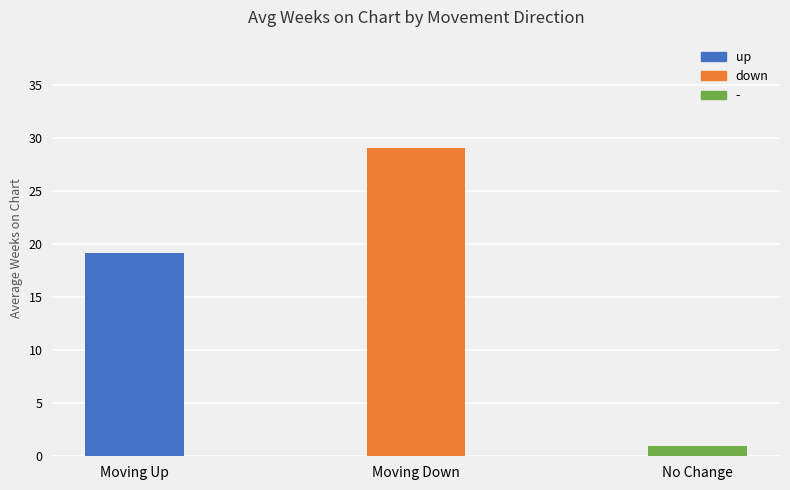

Rank the categories by value from highest to lowest.

Moving Down, Moving Up, No Change